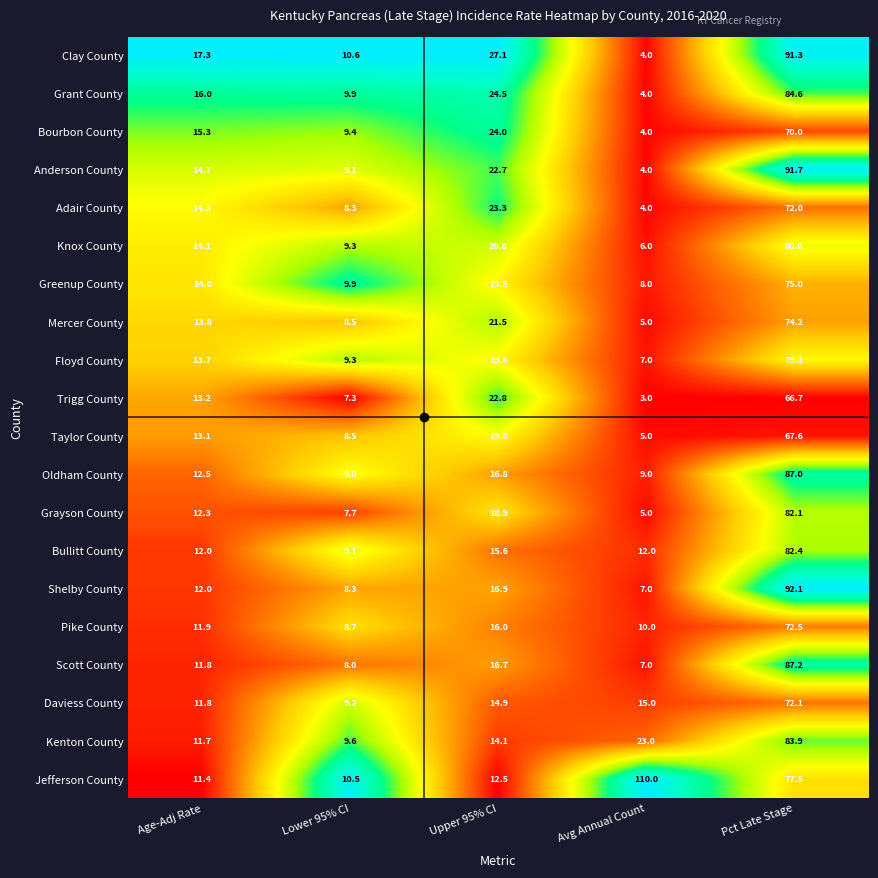

At which category is the sum across all series the highest?

Pct Late Stage